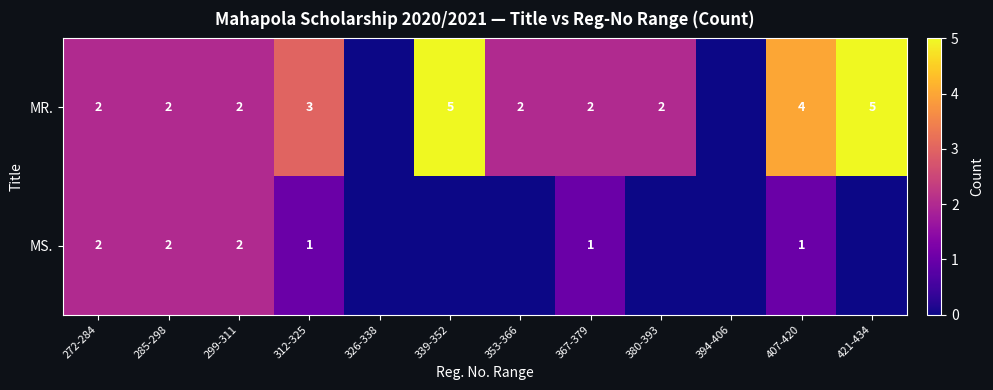

True or false: MR. has a value of 1 at 272-284.

False